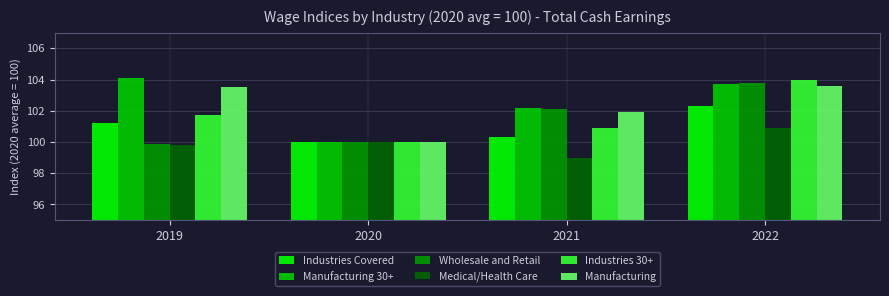

Is it true that Industries Covered equals 31.3 at 2021?

False